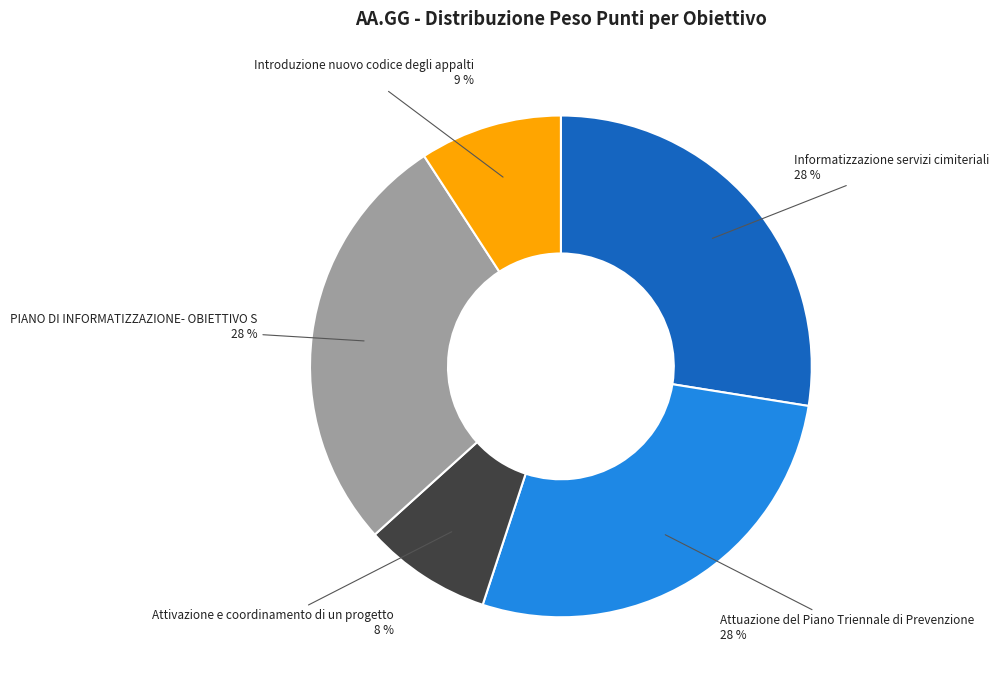

To the nearest percent, what is the average slice percentage?

20%